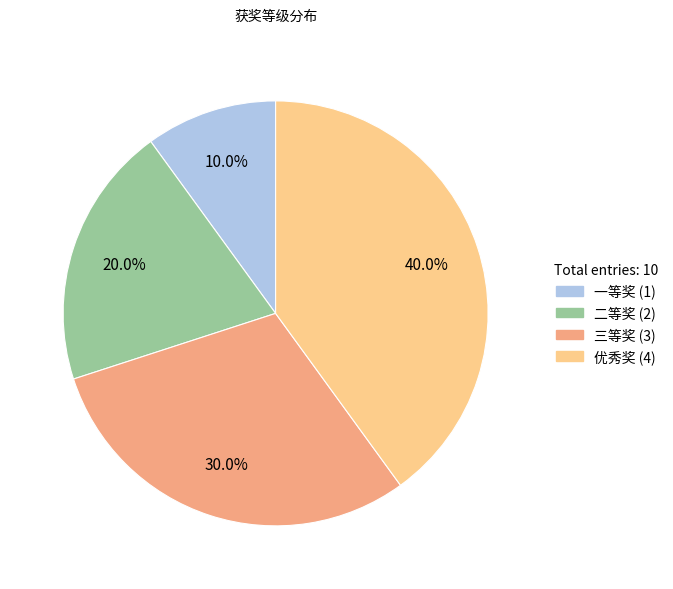

What percentage is the 优秀奖 slice, to the nearest percent?

40%